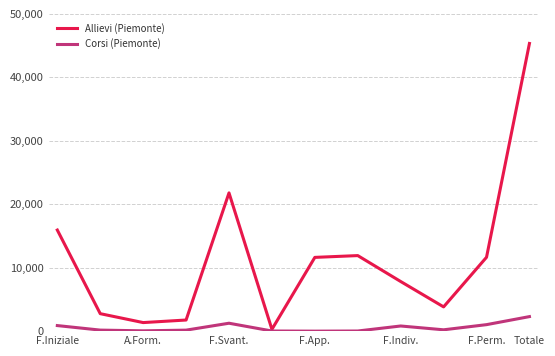

Rank the series by their average value, from highest to lowest.

Allievi (Piemonte), Corsi (Piemonte)